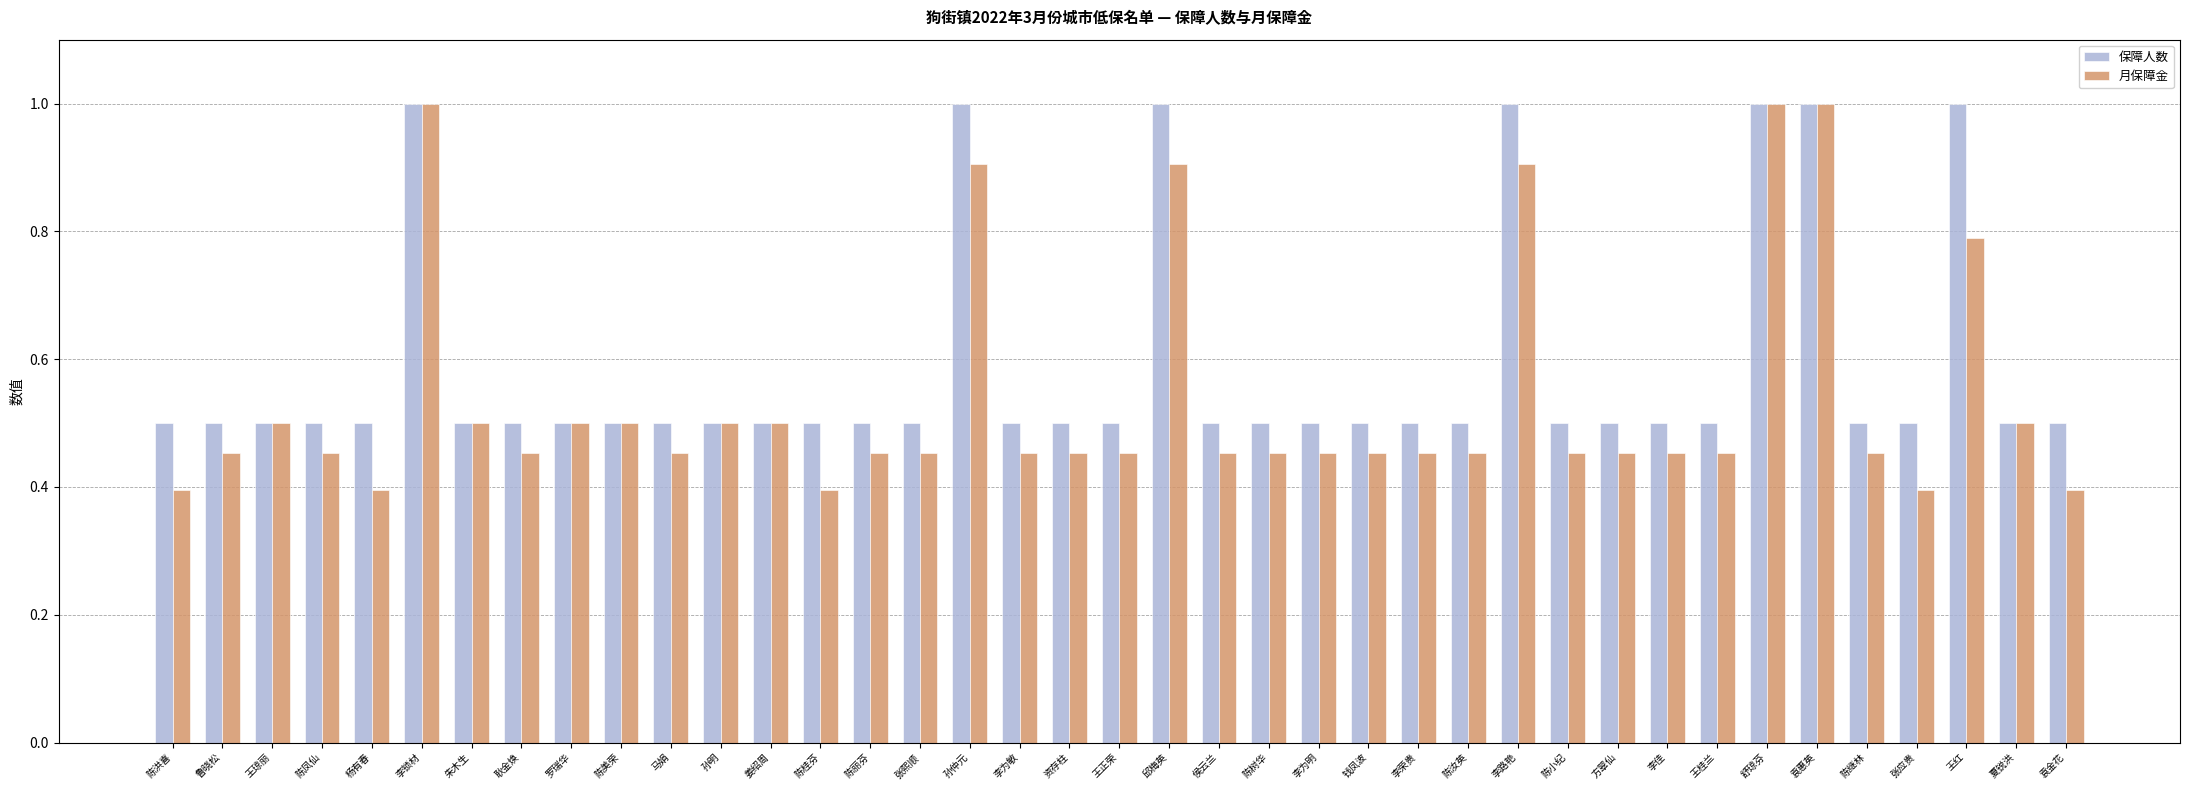

The 保障人数 series shows 0.5 at 李荣贵. True or false?

True